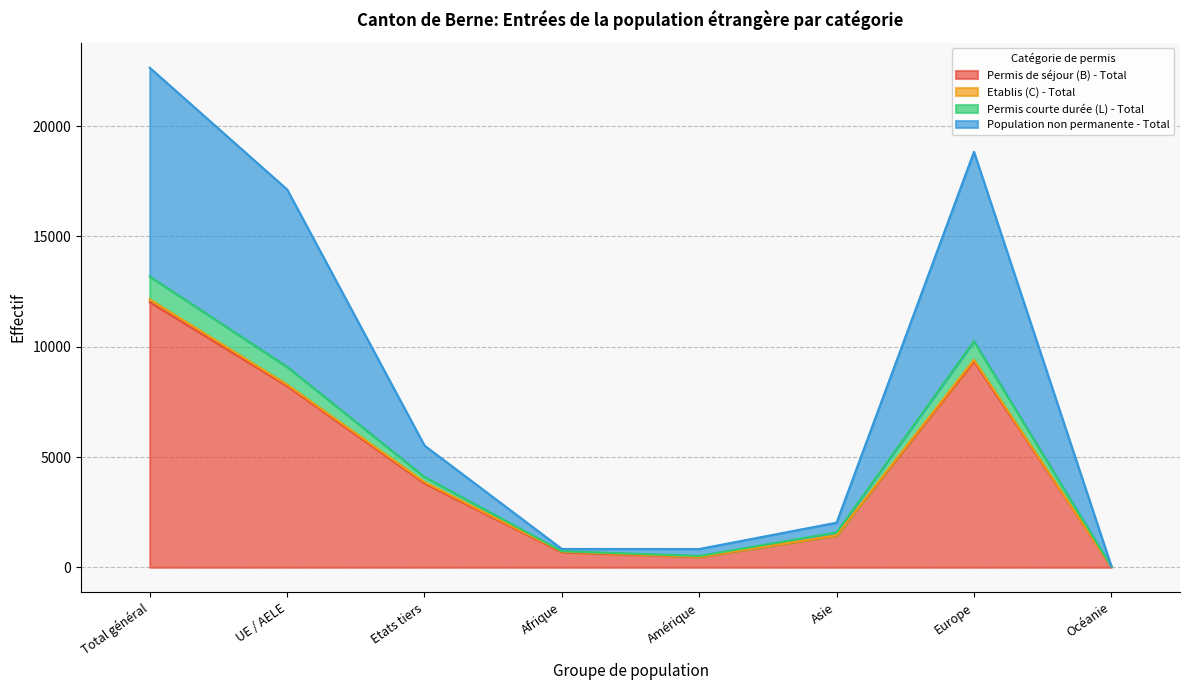

Does the chart have visible grid lines?

Yes